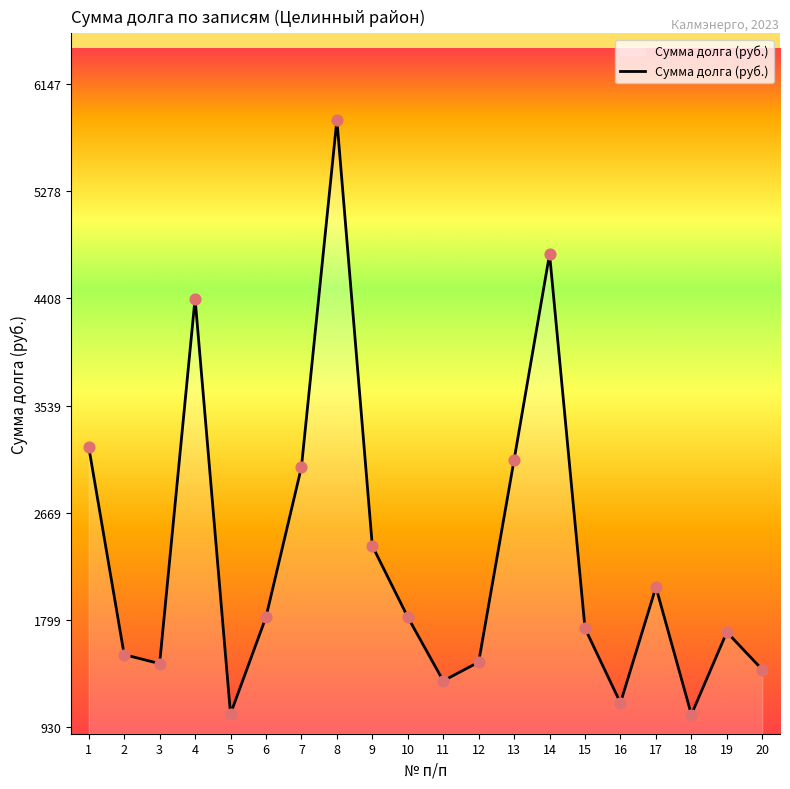

What is the change in value from 9 to 10?

-577.6